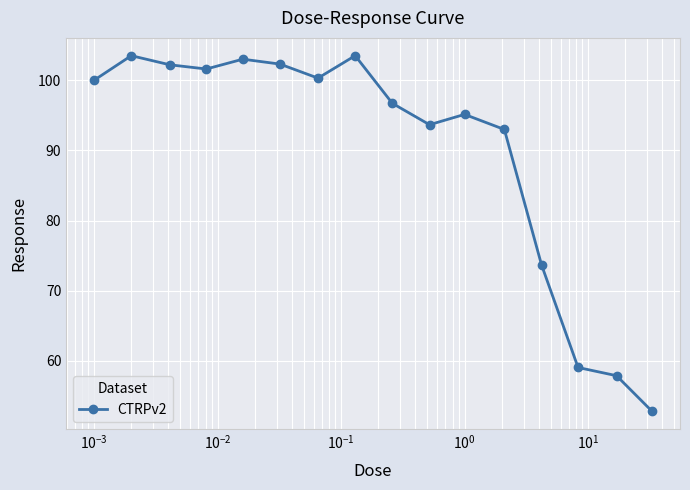

What is the value of the 2nd point from the left?

103.5